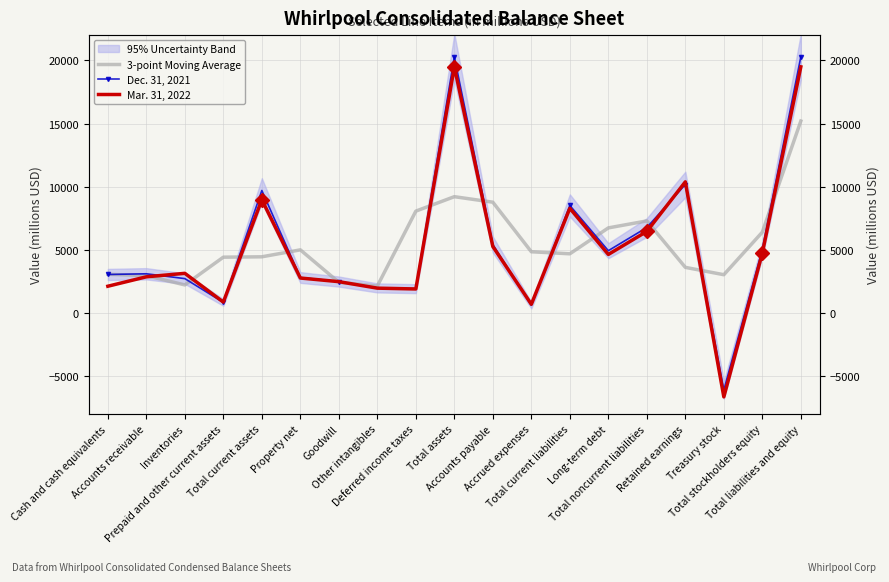

What is the difference between the highest and lowest values at Accounts receivable?

240.0